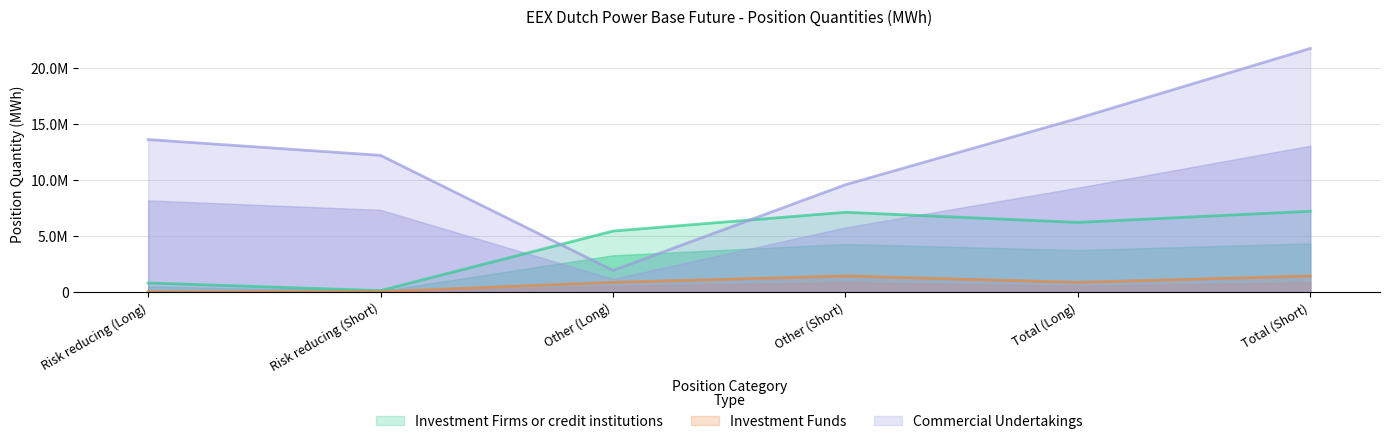

Which series has the largest range (max minus min)?

Commercial Undertakings